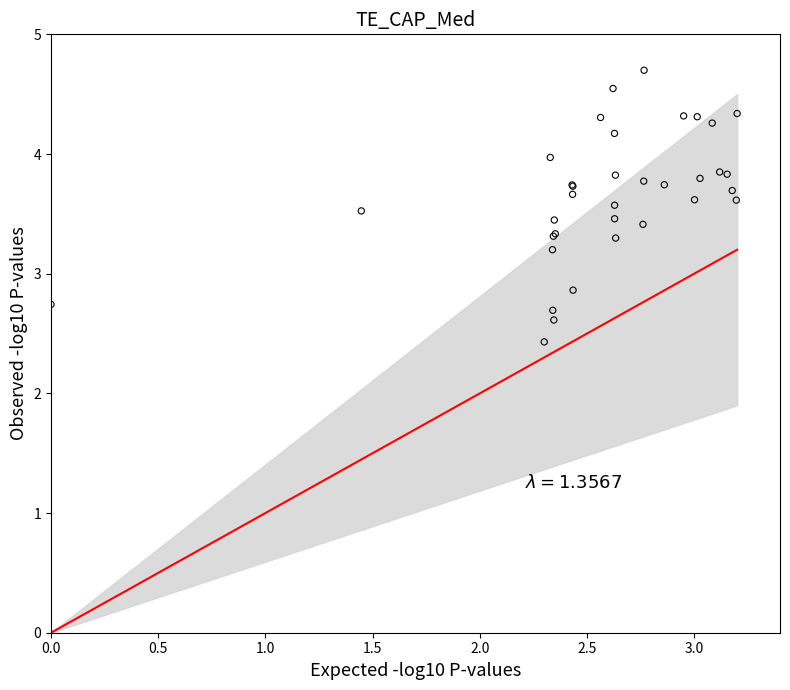

What Y value in the scatter plot is closest to 3?

2.9